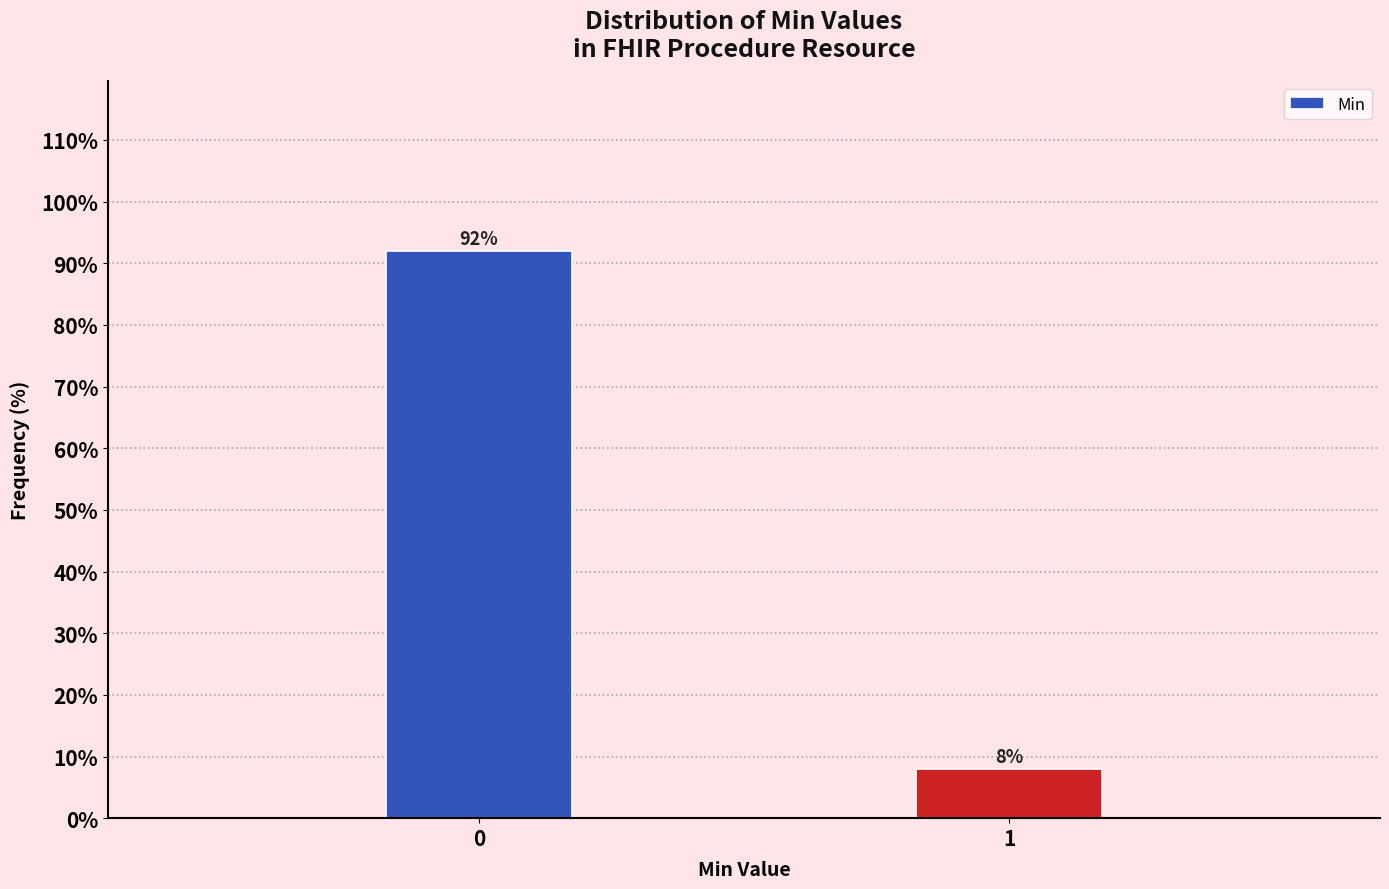

Reading right to left, extract all data points from this chart.

8	92